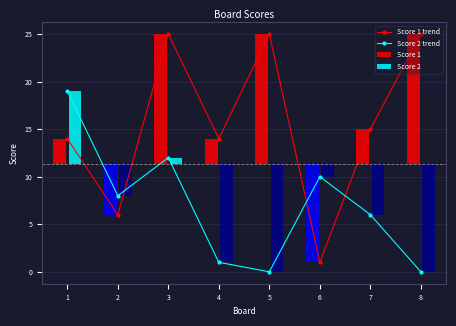

The value of Score 2 trend at 2 is 13. True or false?

False